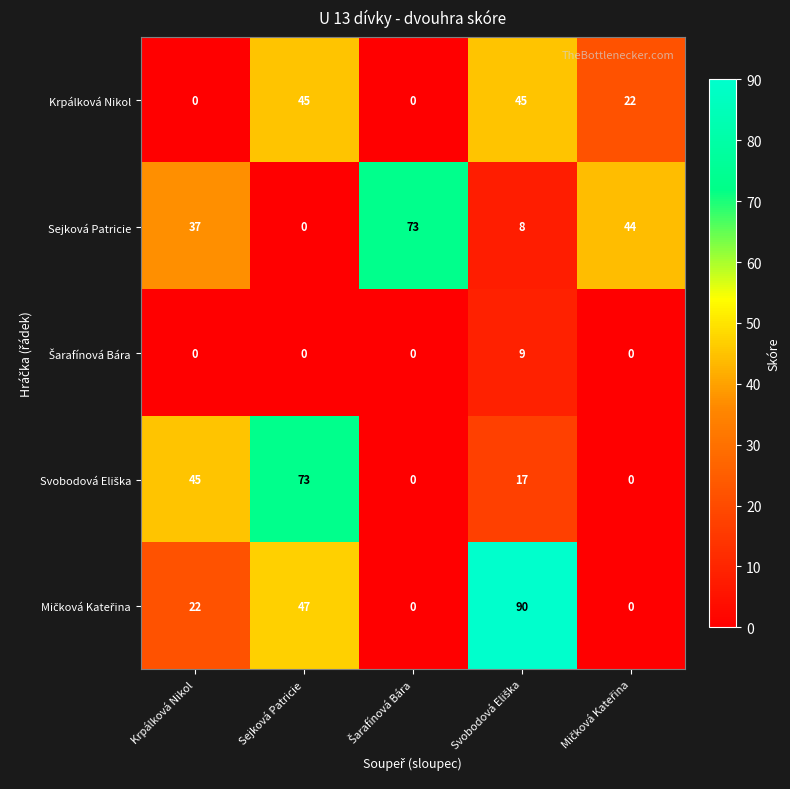

At which label is Sejková Patricie closest to 36?

Krpálková Nikol